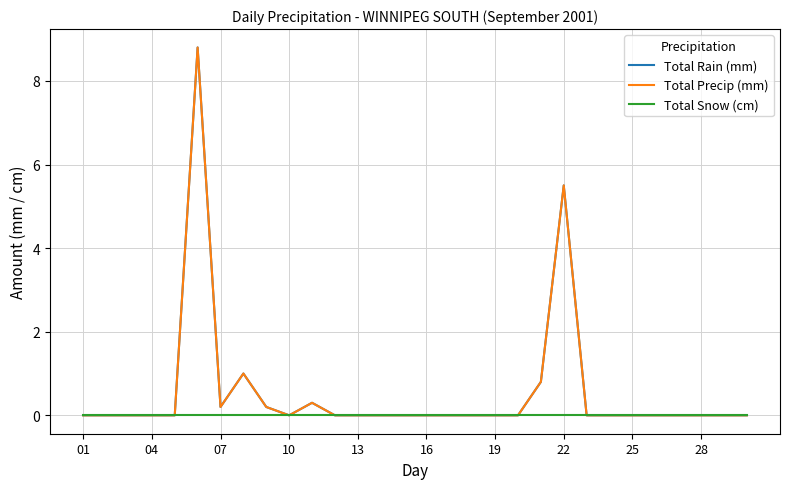

Does the chart display data point markers on the line(s)?

No